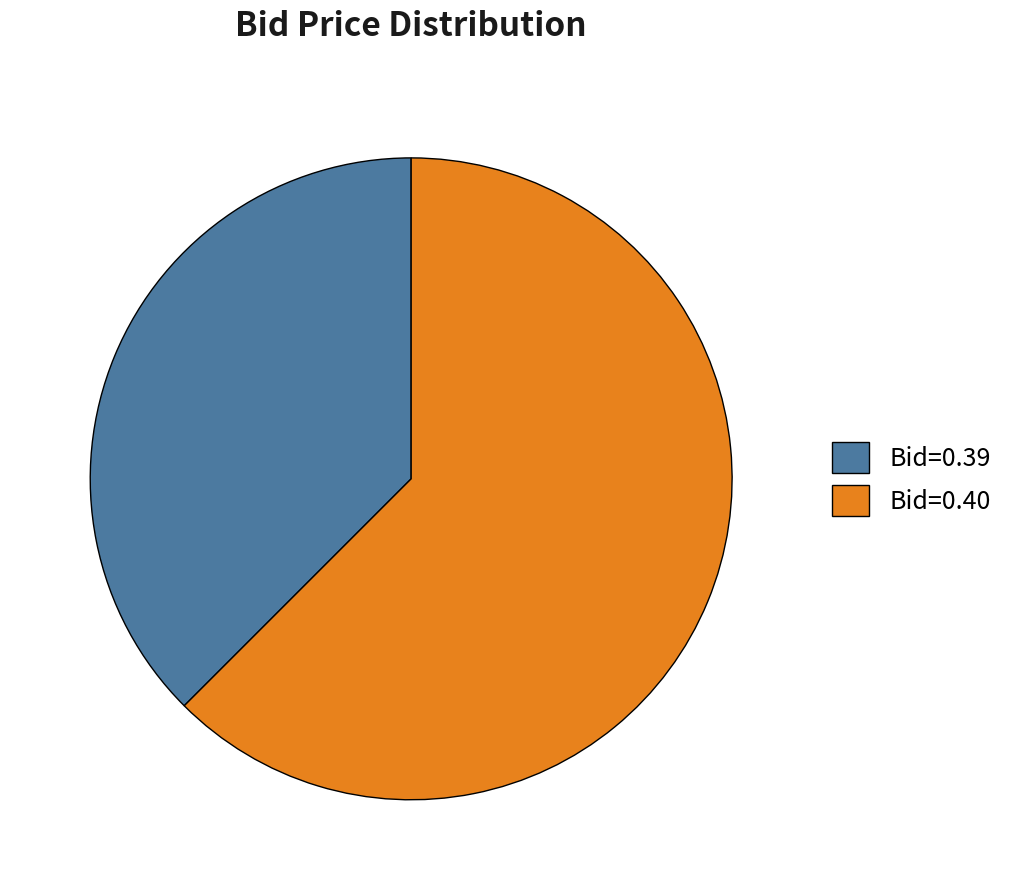

Does any single category account for the majority?

Yes